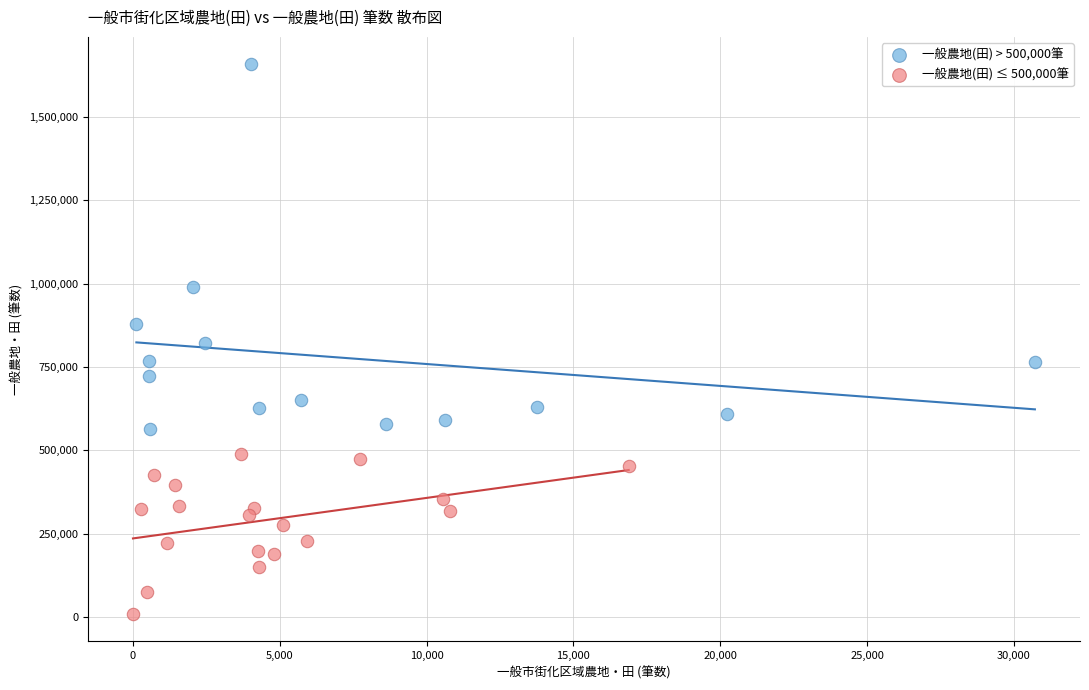

Which series reaches the maximum Y coordinate?

一般農地(田) > 500,000筆